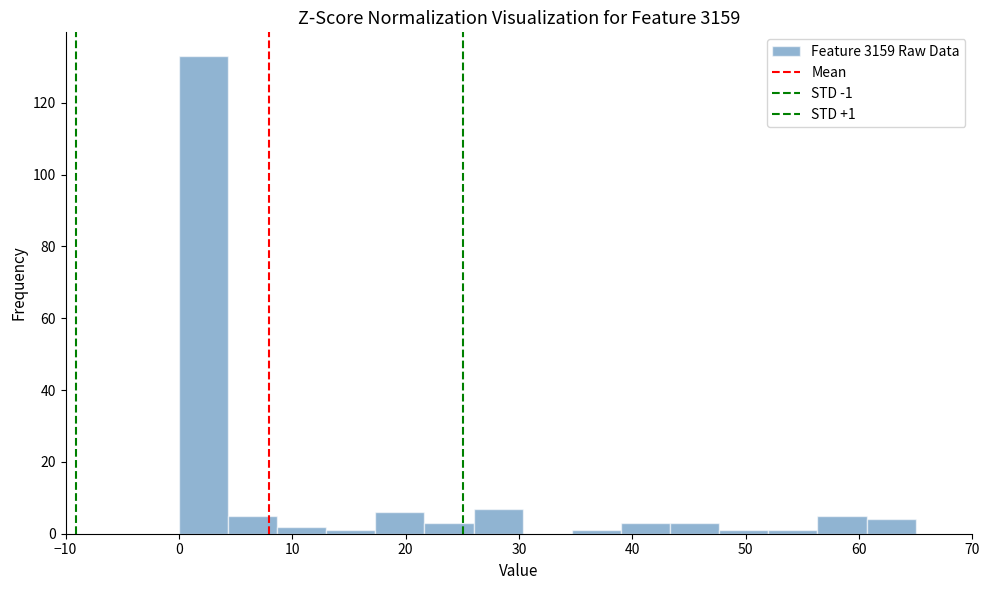

Which range on the x-axis has the tallest bar?

0 to 4